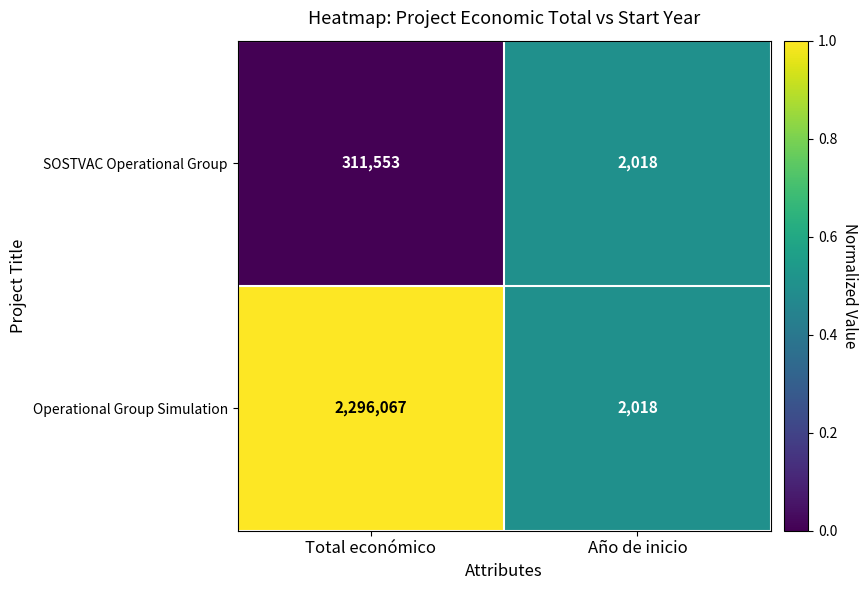

What is the sum of the SOSTVAC Operational Group values at Año de inicio and Total económico?

313571